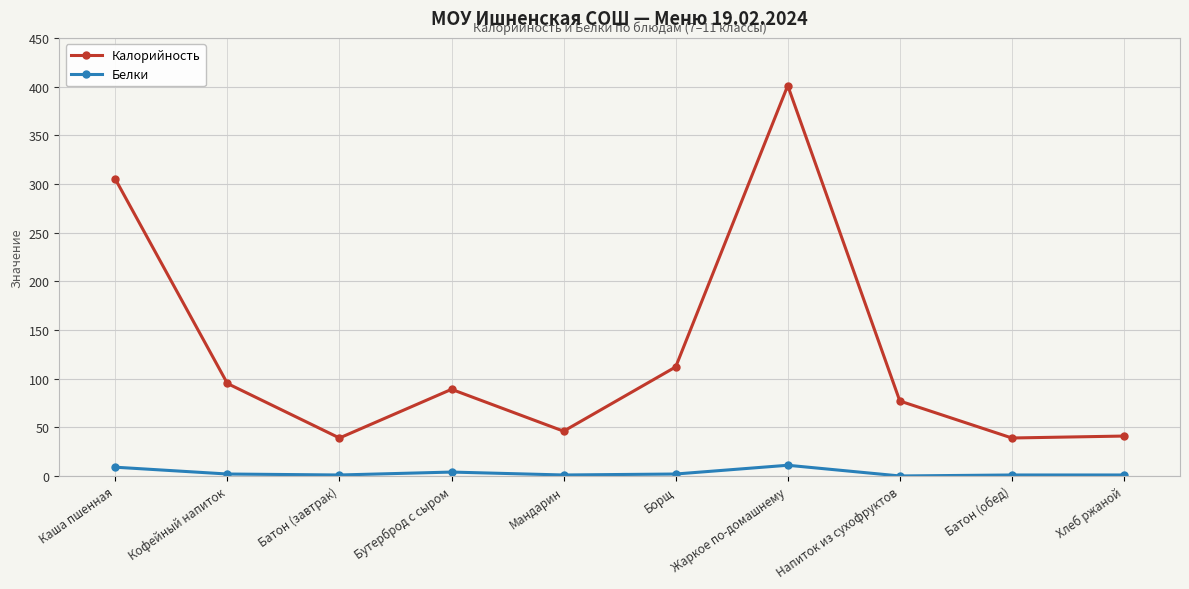

True or false: Белки and Калорийность cross at least once.

False